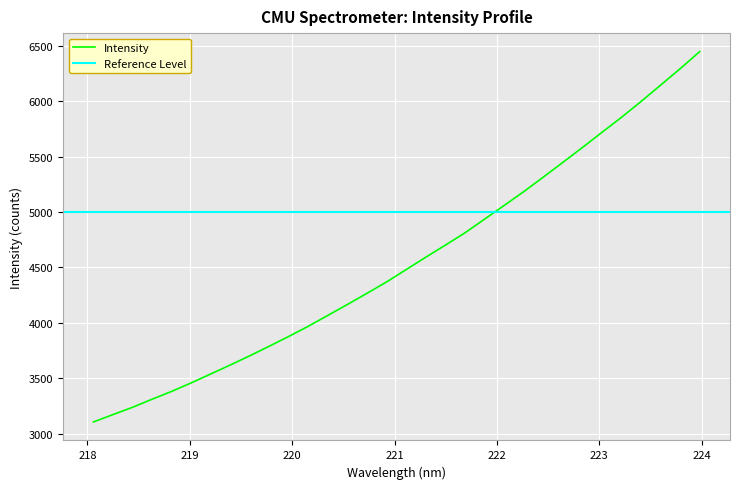

What is the change in value from 218.0596 to 219.0156?

+352.7